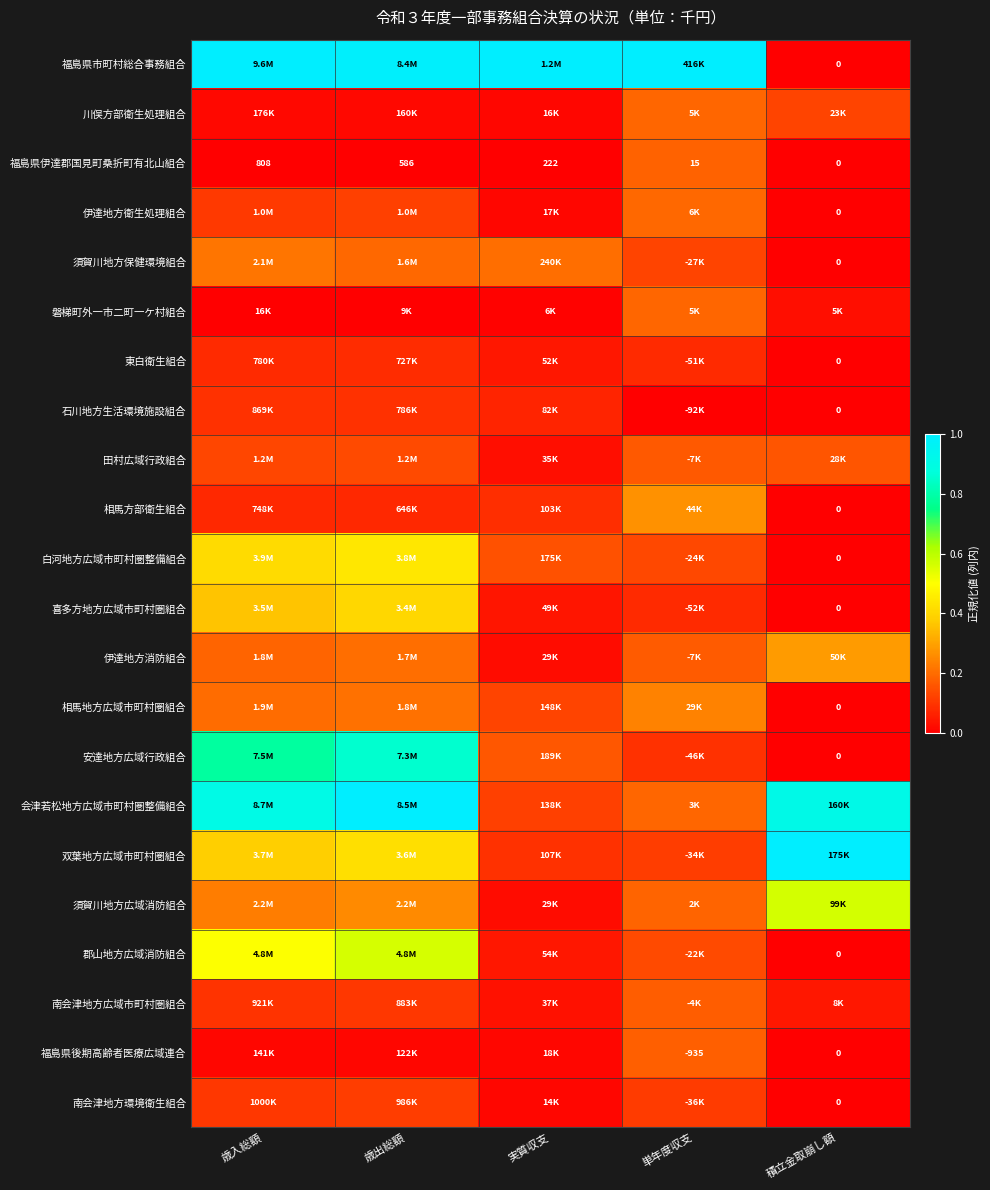

The 伊達地方消防組合 series shows 0.2 at 単年度収支. True or false?

True